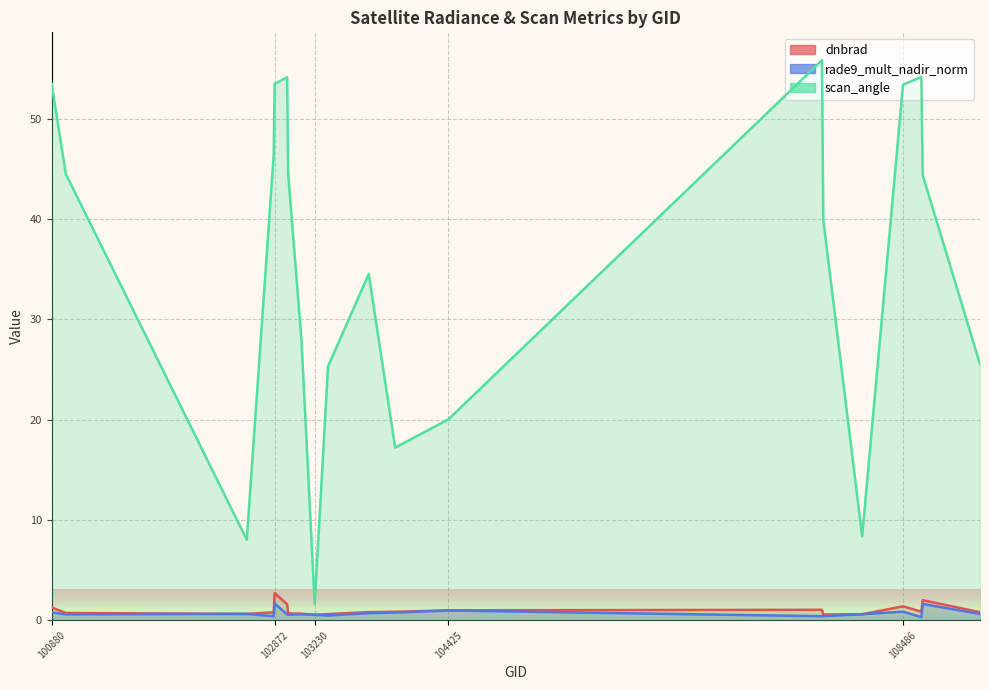

What is the approximate value of rade9_mult_nadir_norm at 103349?

0.5